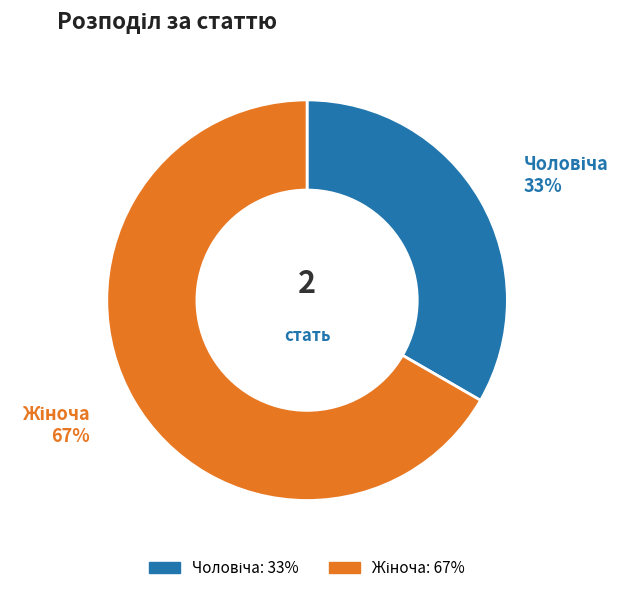

Is there any slice that represents more than half of the pie?

Yes